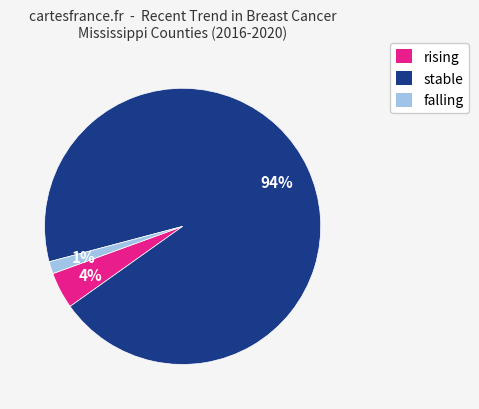

Does any single category account for the majority?

Yes